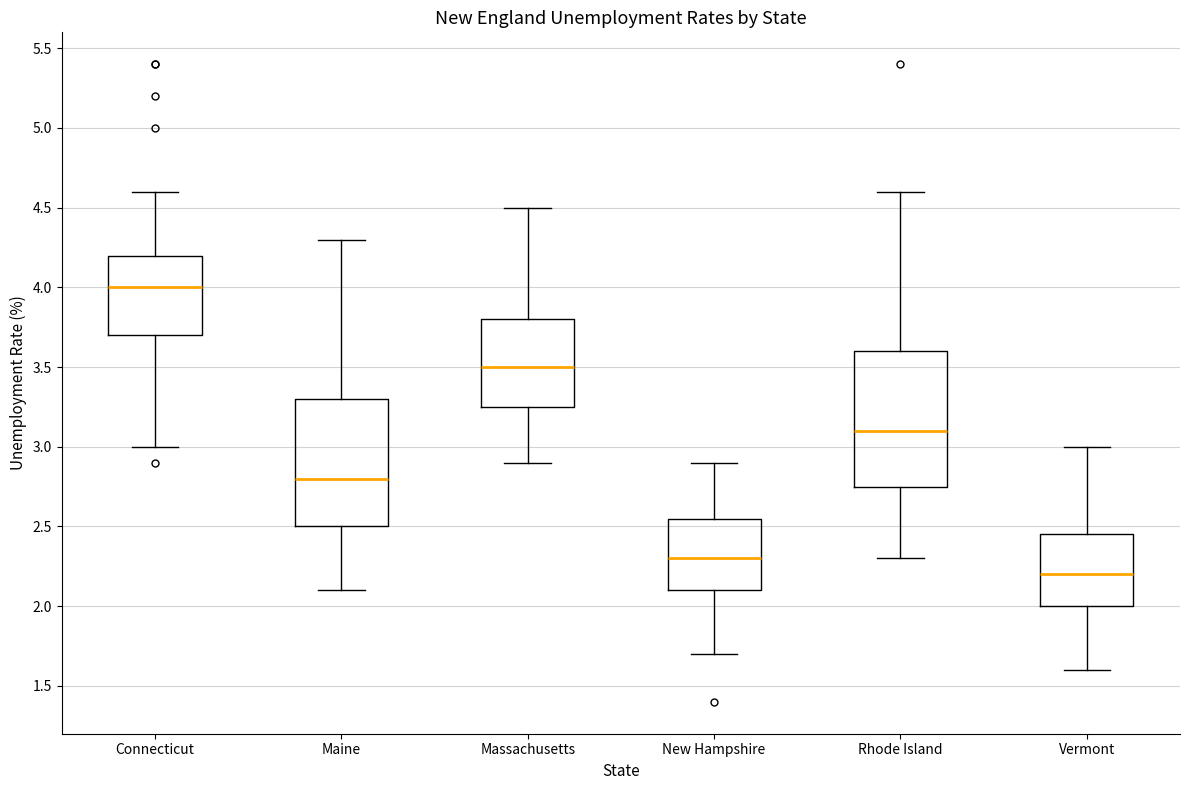

Which box's median line is the lowest?

Vermont